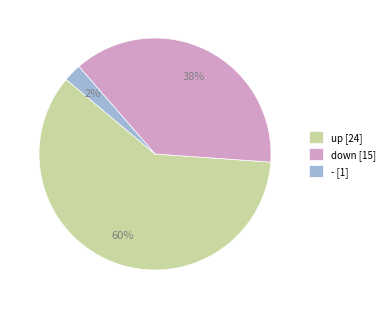

What is the largest slice in the pie chart?

up